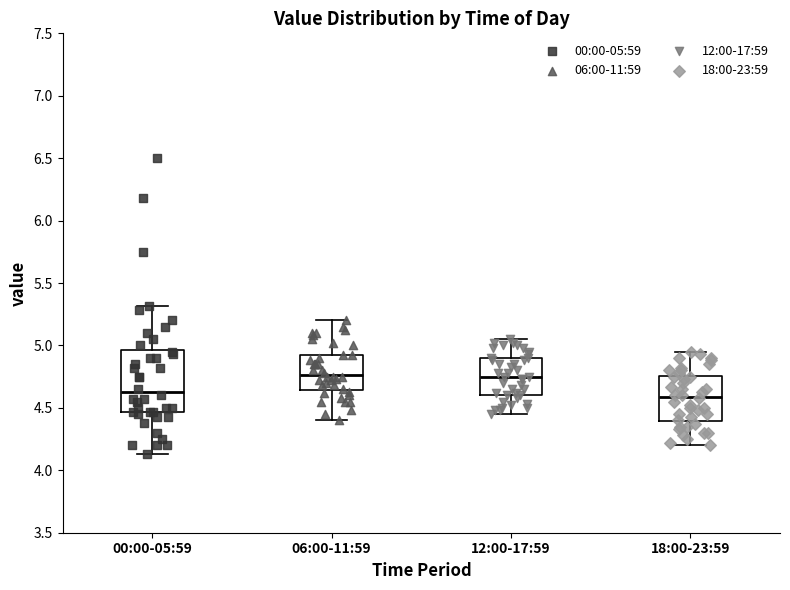

Reading left to right, read every box against the y-axis: the position of its median line, the range the box covers, and the ends of its whiskers. The values are not printed on the chart, so give them approximately, as read against the axis.

00:00-05:59: median 4.65, box 4.45 to 4.95, whiskers 4.15 to 5.30
06:00-11:59: median 4.75, box 4.65 to 4.90, whiskers 4.40 to 5.20
12:00-17:59: median 4.75, box 4.60 to 4.90, whiskers 4.45 to 5.05
18:00-23:59: median 4.60, box 4.40 to 4.75, whiskers 4.20 to 4.95